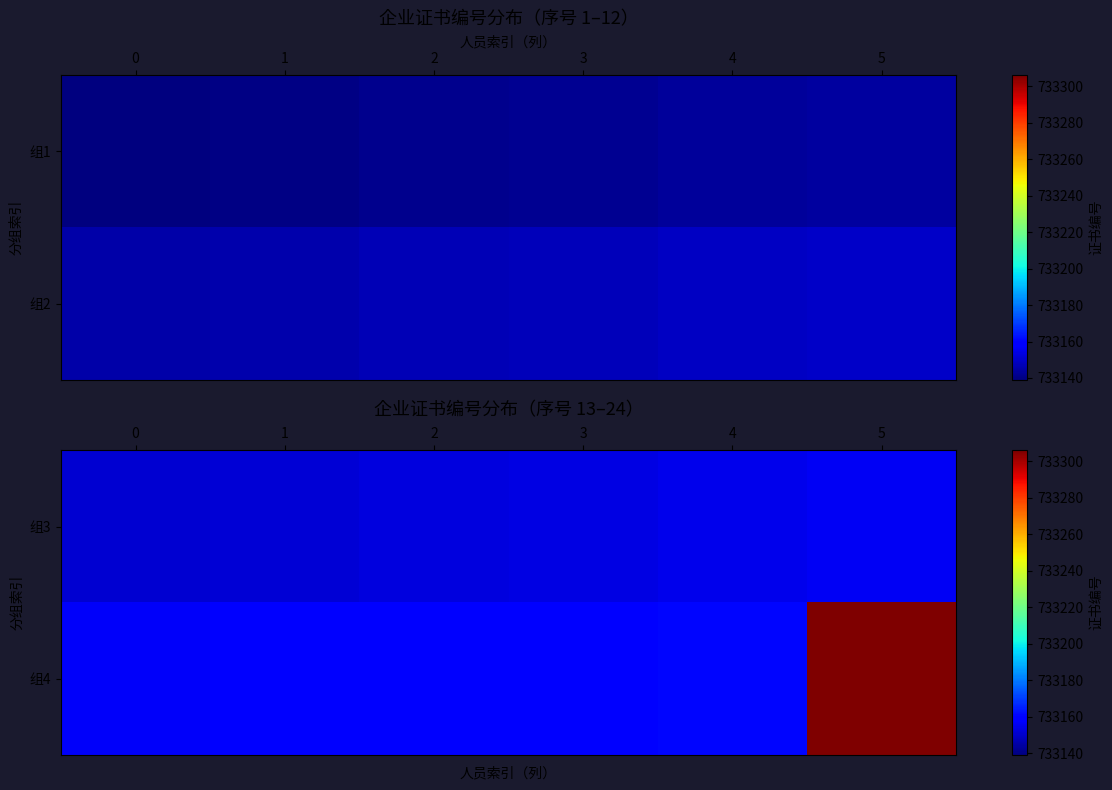

The 组3 series shows 733152 at 1. True or false?

True